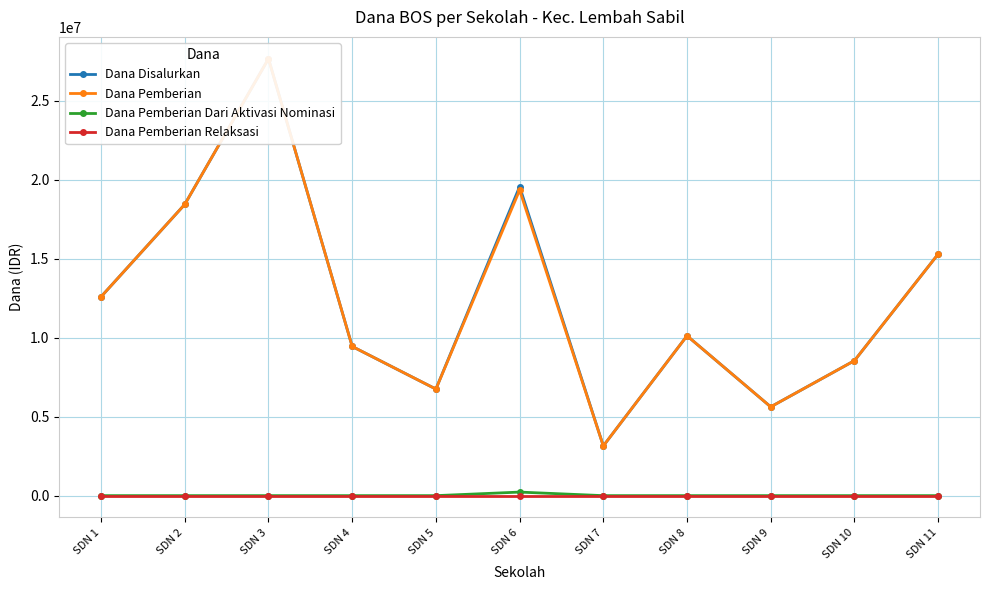

Does the chart display data point markers on the line(s)?

Yes